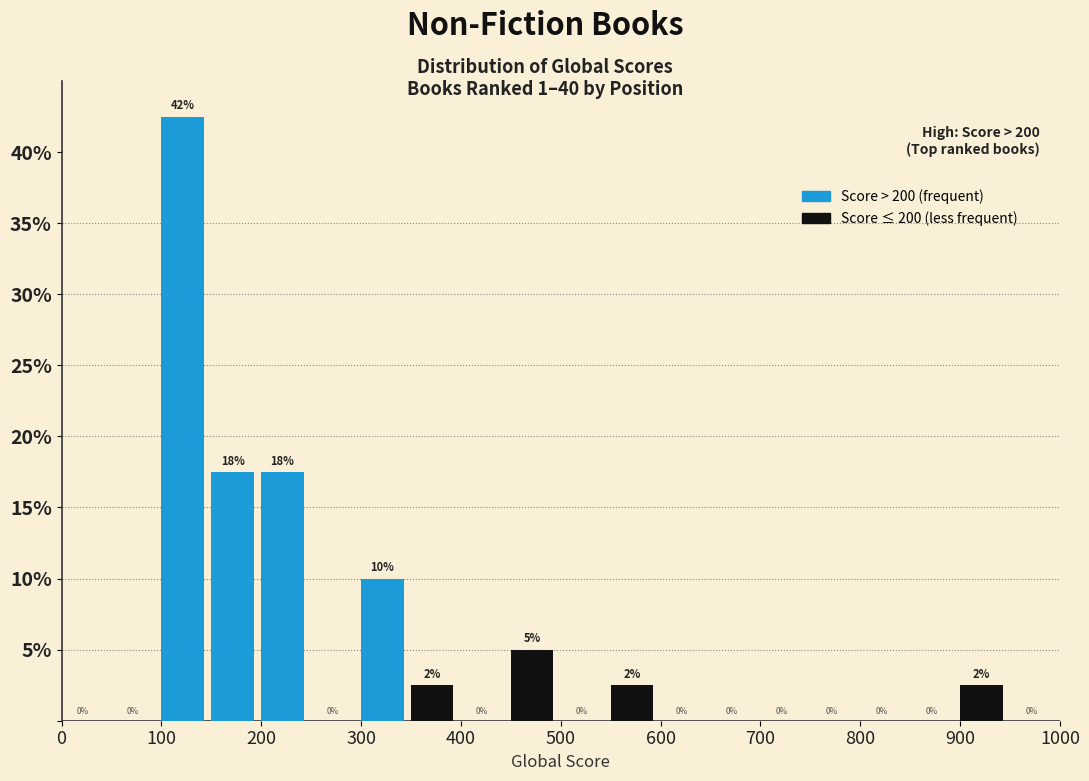

Over which range of the x-axis is the bar tallest?

100 to 150